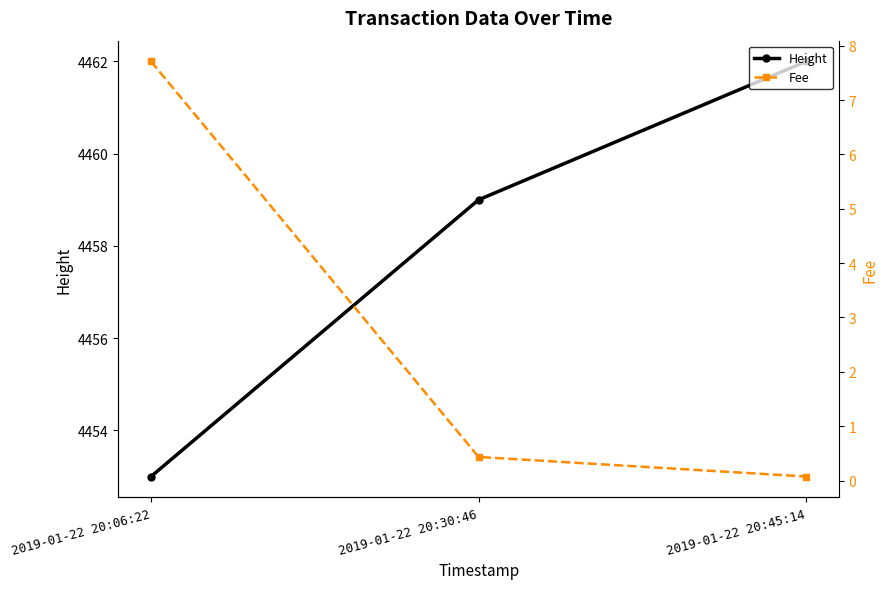

What is the sum of the Fee values at 2019-01-22 20:06:22 and 2019-01-22 20:30:46?

8.1